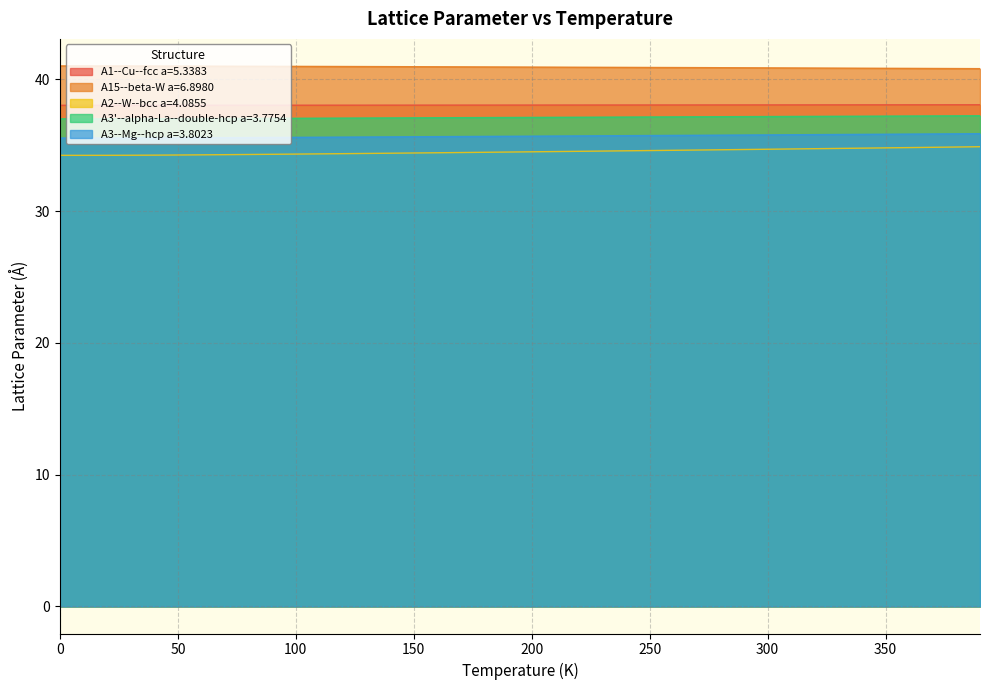

What is the lowest value of the A15--beta-W a=6.8980 series?

40.8